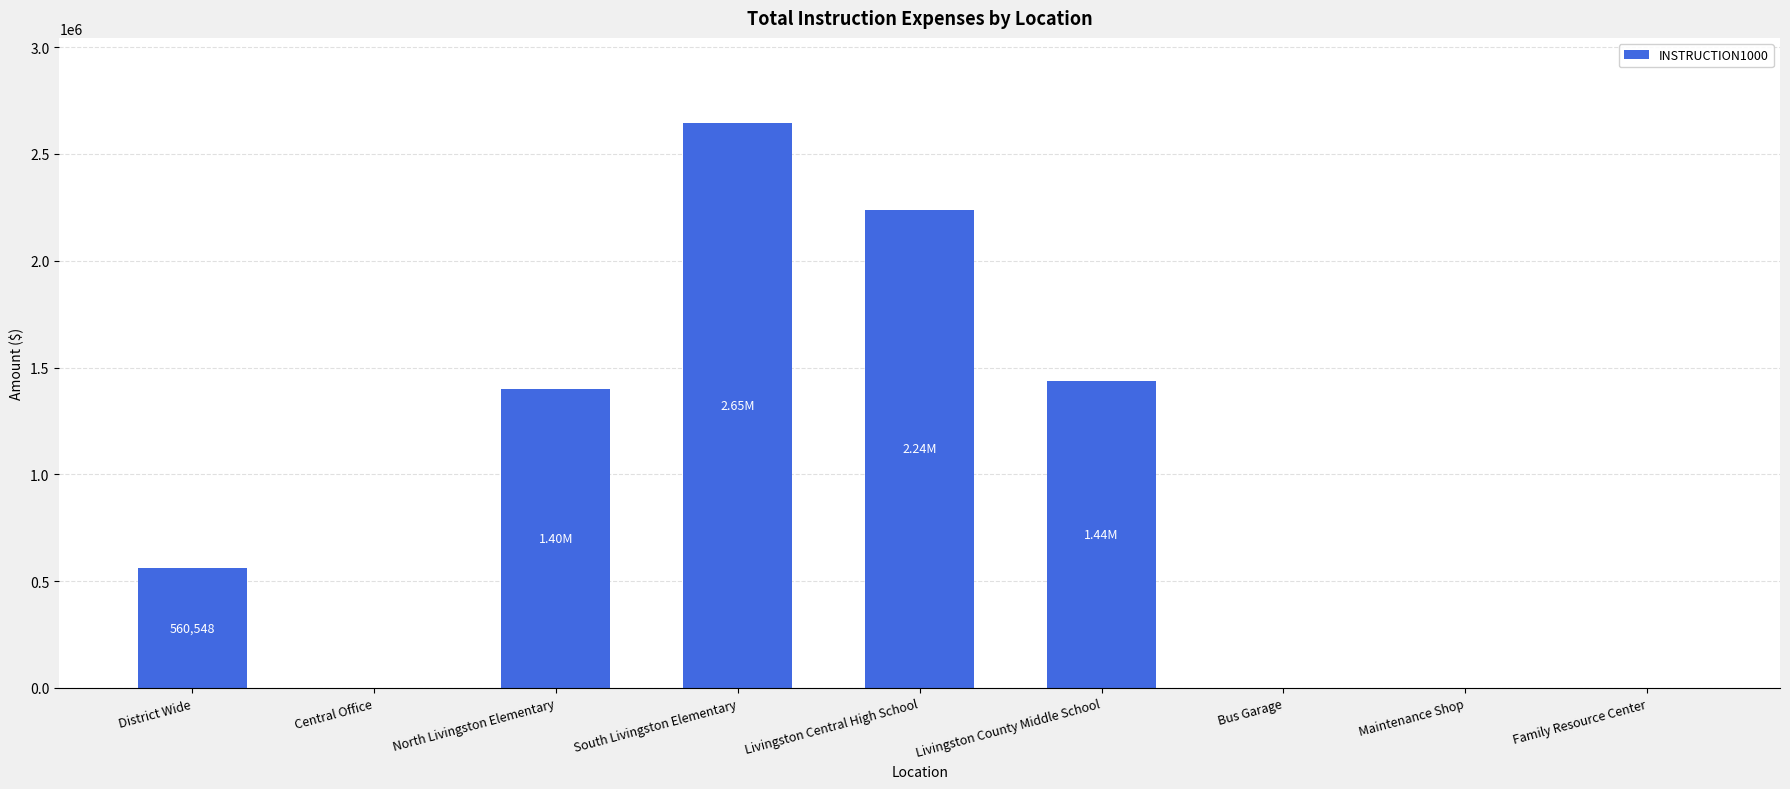

What is the sum of all values?

8282291.7